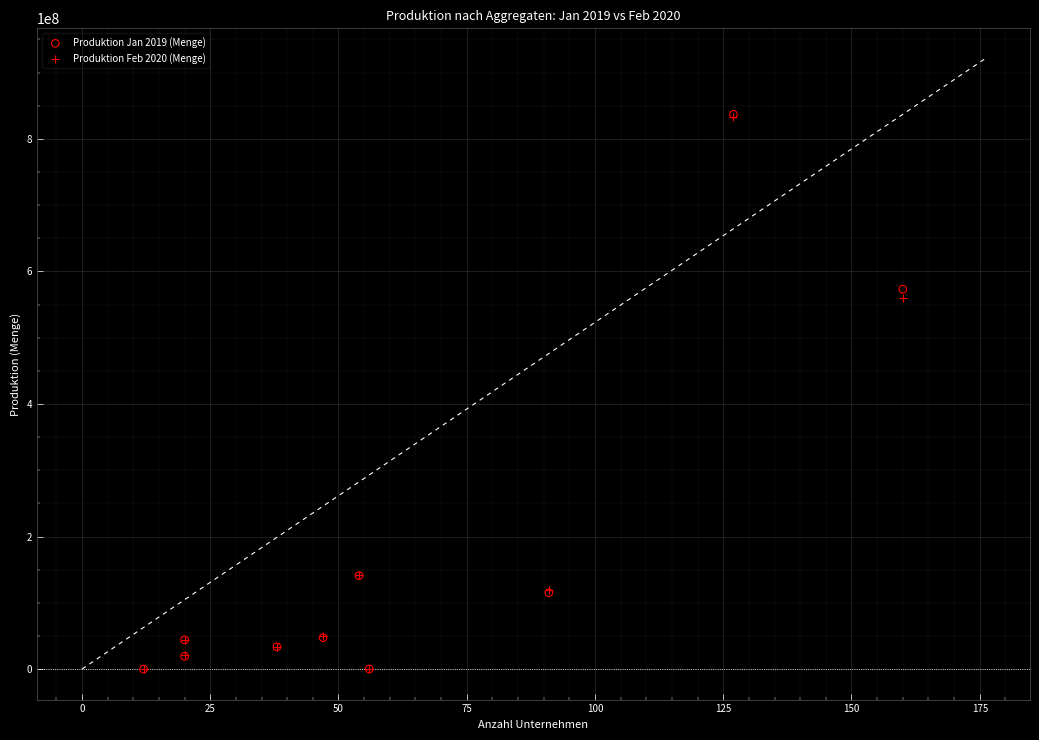

Across all series, what Y value is closest to 418527188?

559973280